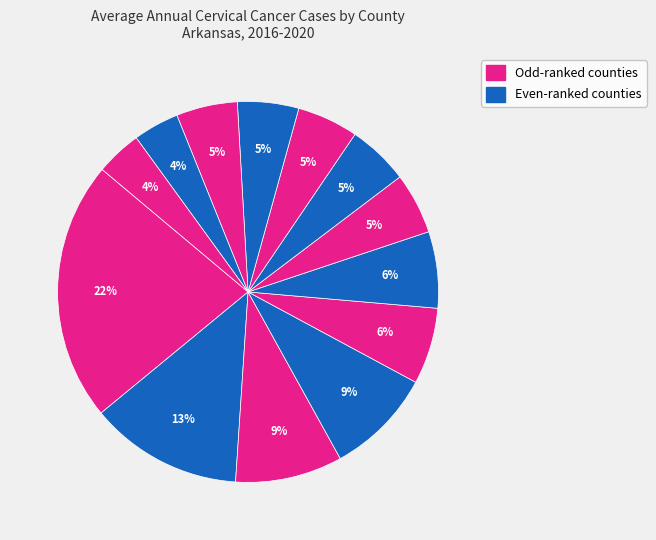

How many slices are in this pie chart?

13